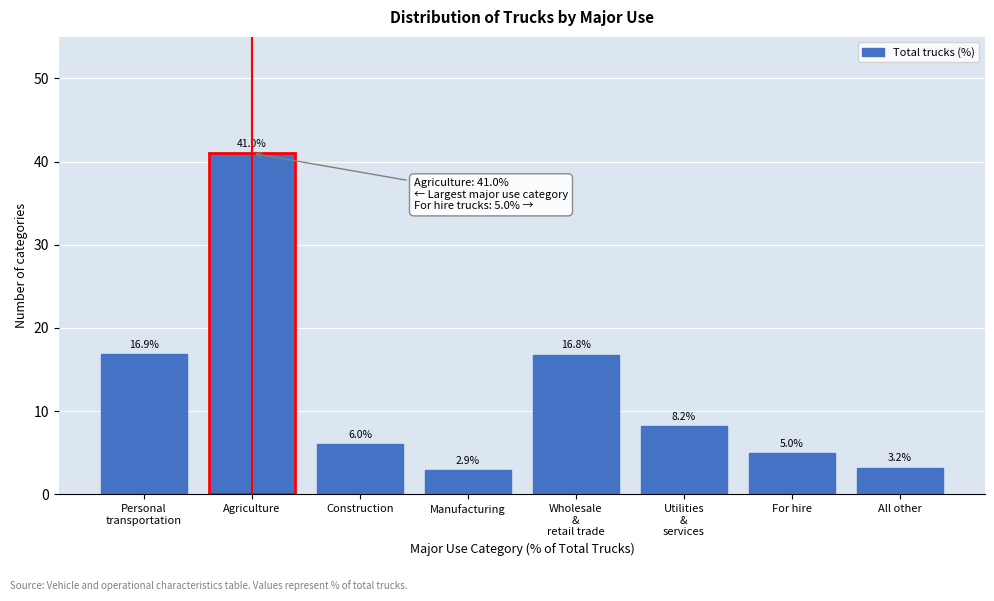

Reading left to right, list all the values displayed in this chart.

16.9	41.0	6.0	2.9	16.8	8.2	5.0	3.2